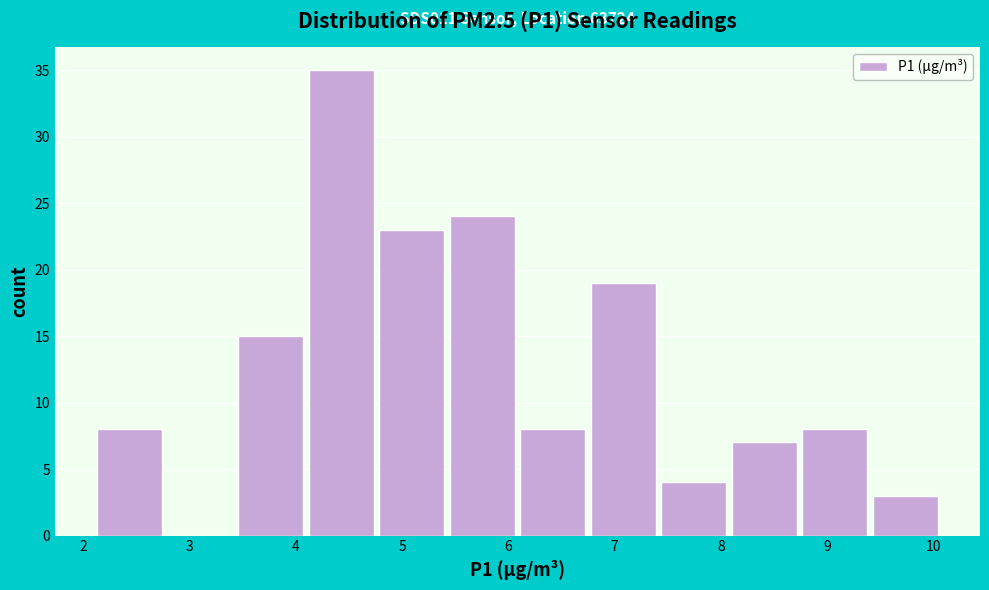

Which range on the x-axis has the tallest bar?

4.1 to 4.8